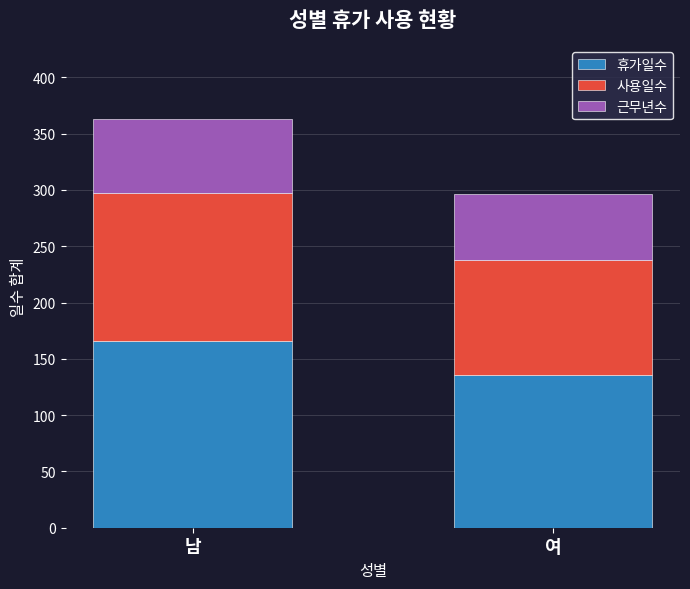

Does the chart contain stacked bars?

Yes